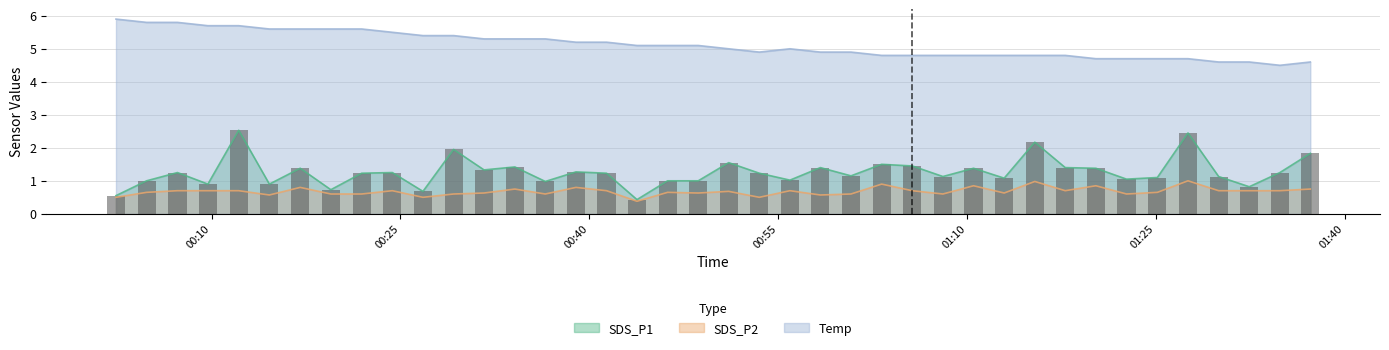

What is the difference between the maximum and minimum values in the SDS_P2 series?

0.6